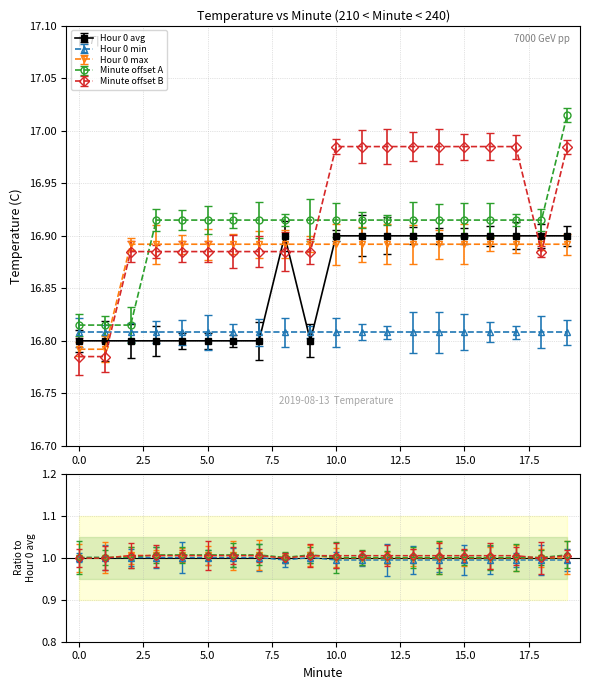

Which series has the largest range (max minus min)?

Minute offset A